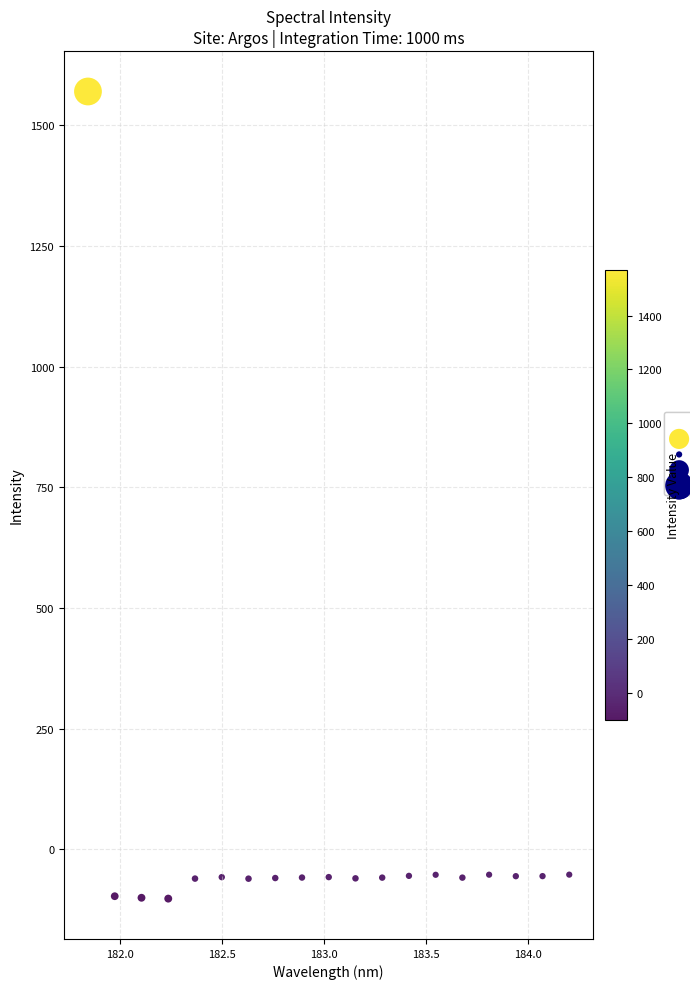

What is the range of X values (max minus min)?

2.4